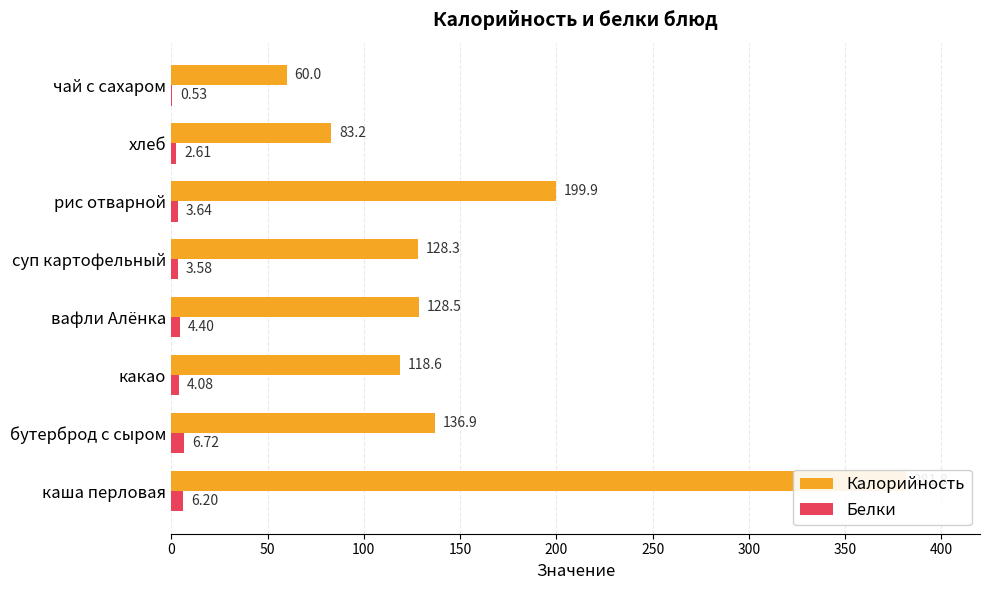

What are all the series names shown in the legend?

Калорийность, Белки